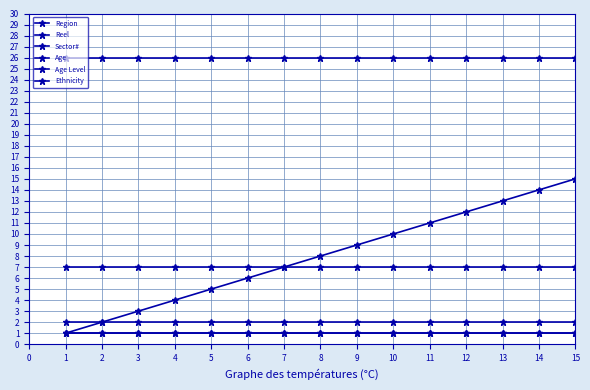

Does the chart have visible grid lines?

Yes